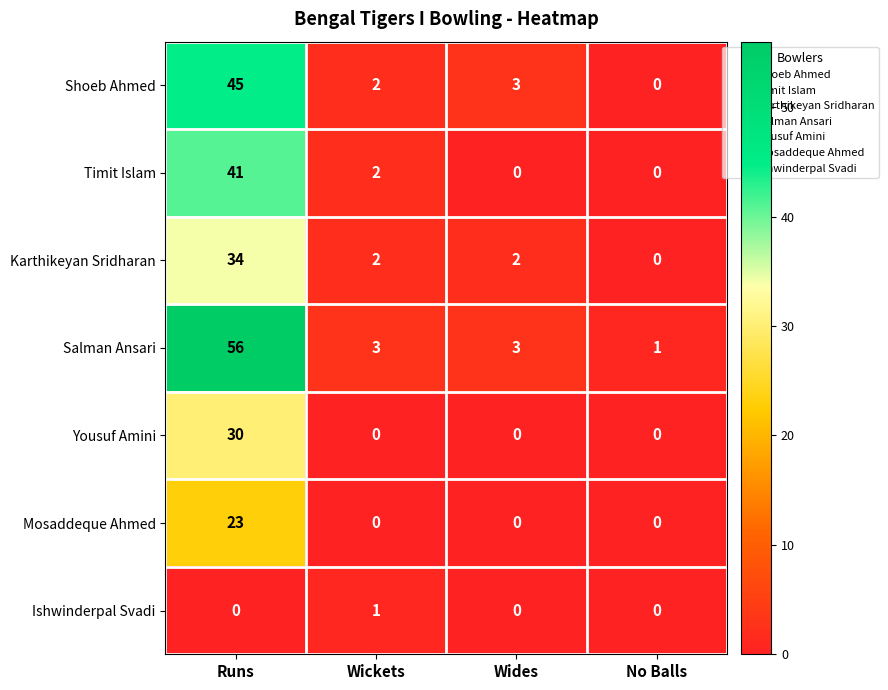

What is the spread (max minus min) of values at Wides?

3